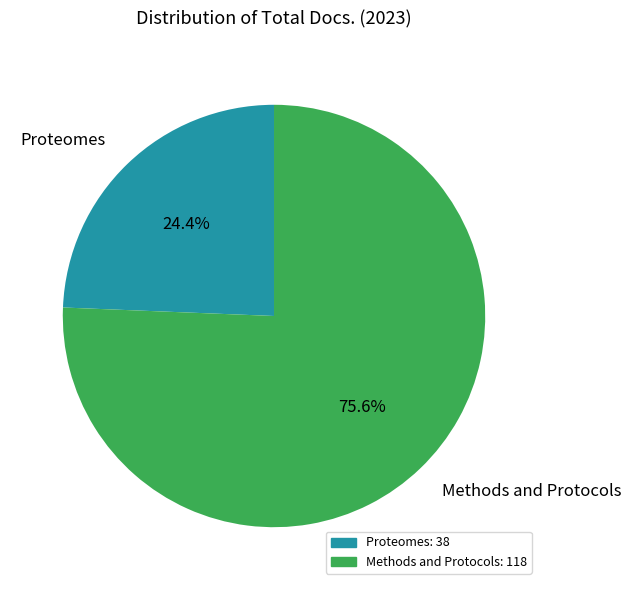

Which has a higher value, Methods and Protocols or Proteomes?

Methods and Protocols